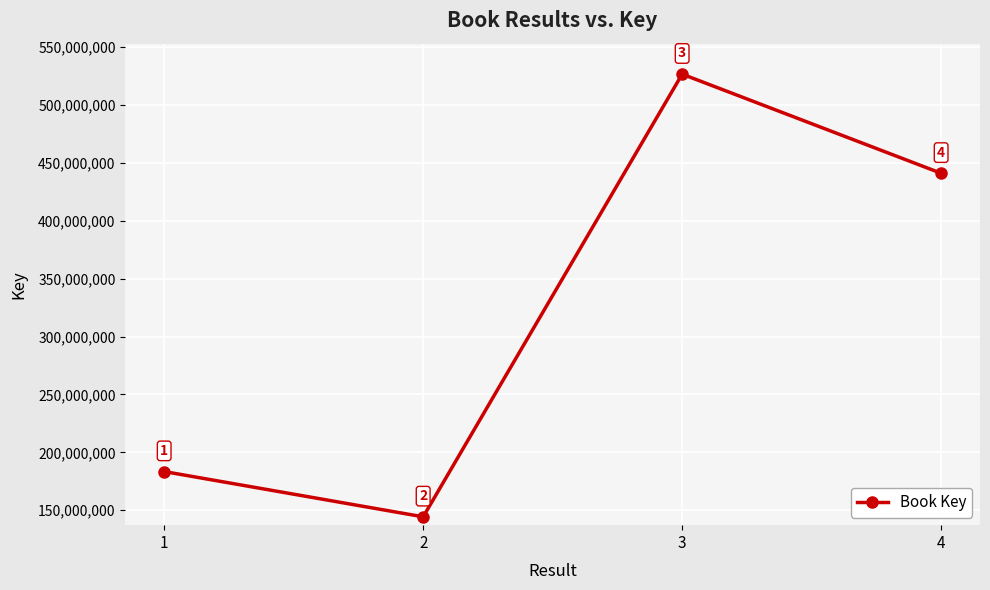

At which label does the data first exceed 441124032?

3